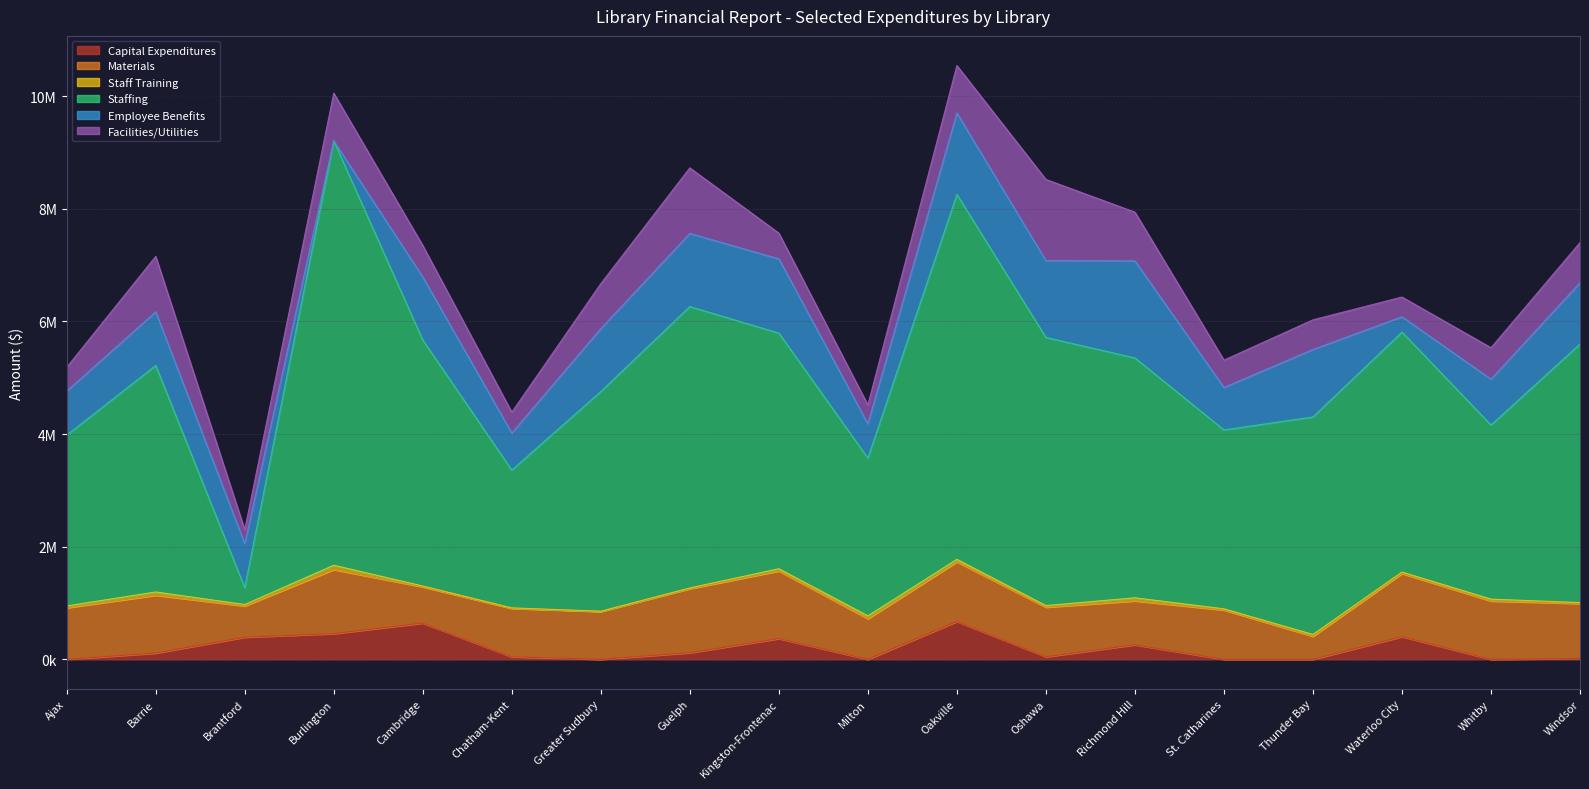

At how many categories does at least one series exceed 7128265?

1